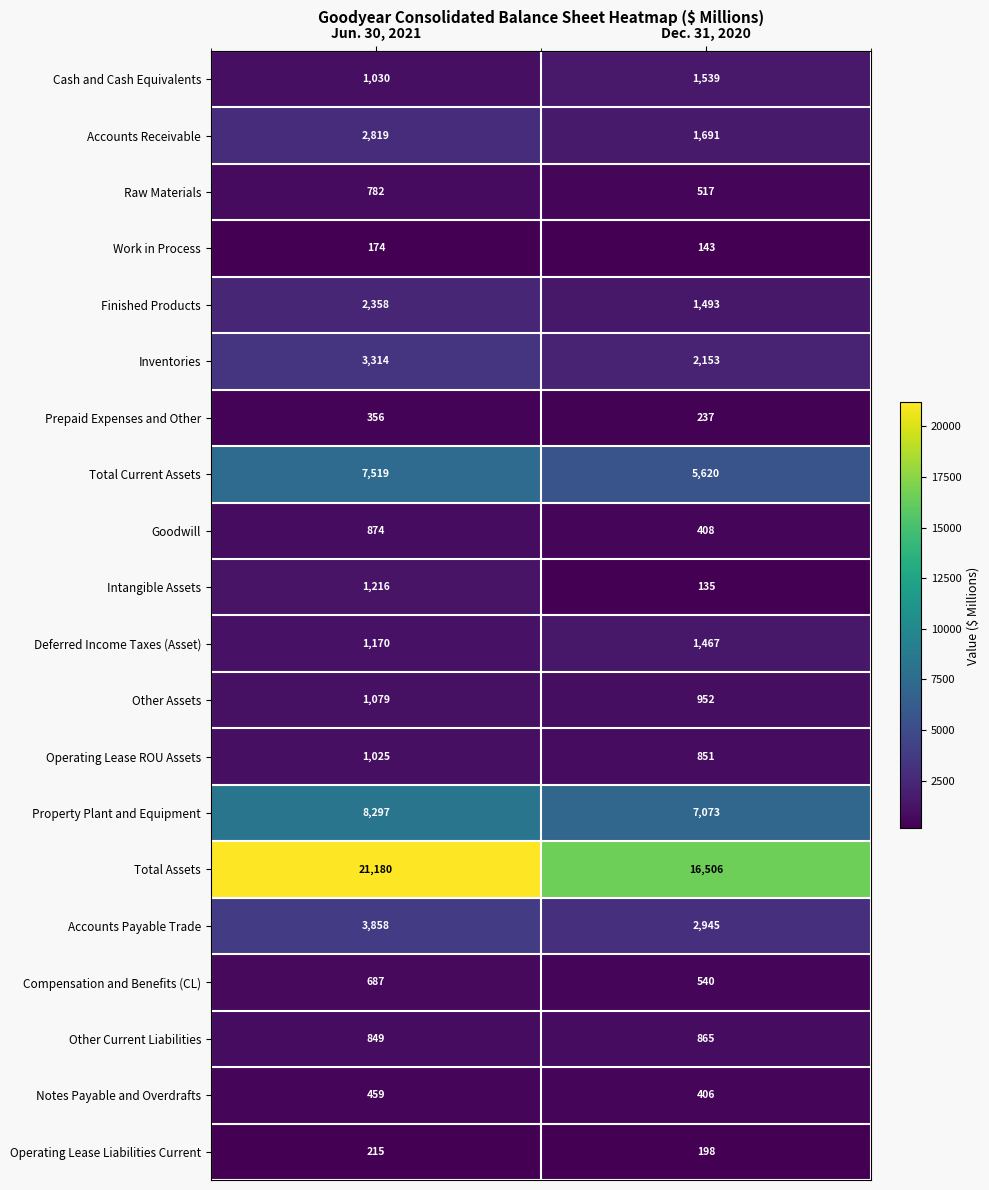

Which series has the largest range (max minus min)?

Total Assets